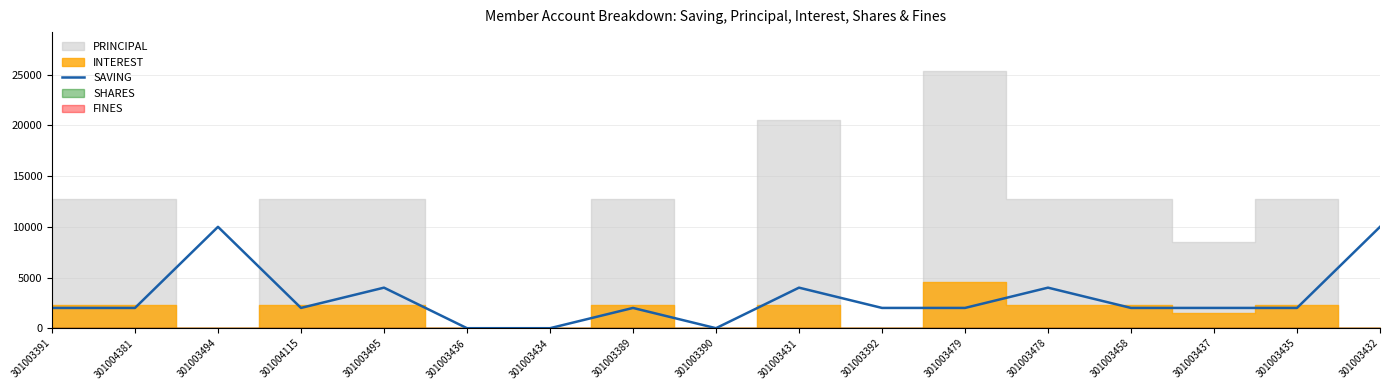

The value of SAVING at 301003392 is 890. True or false?

False